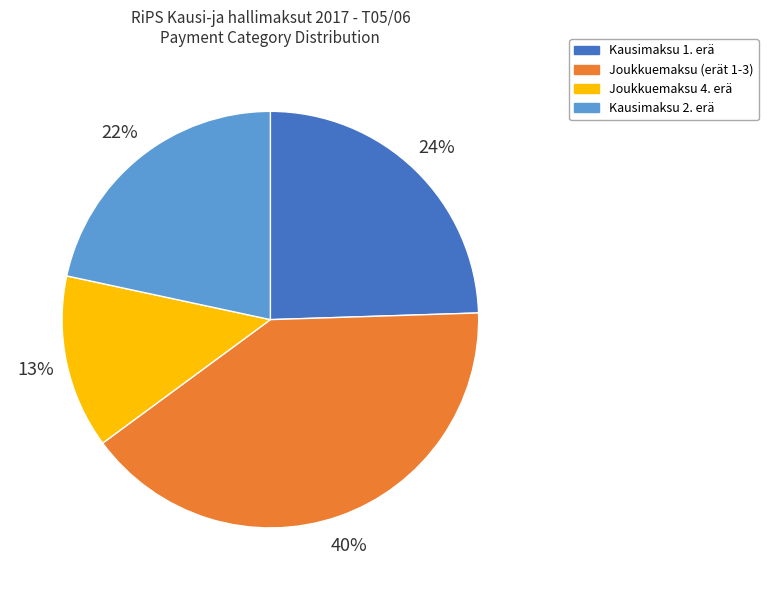

Is there a majority slice in this chart?

No